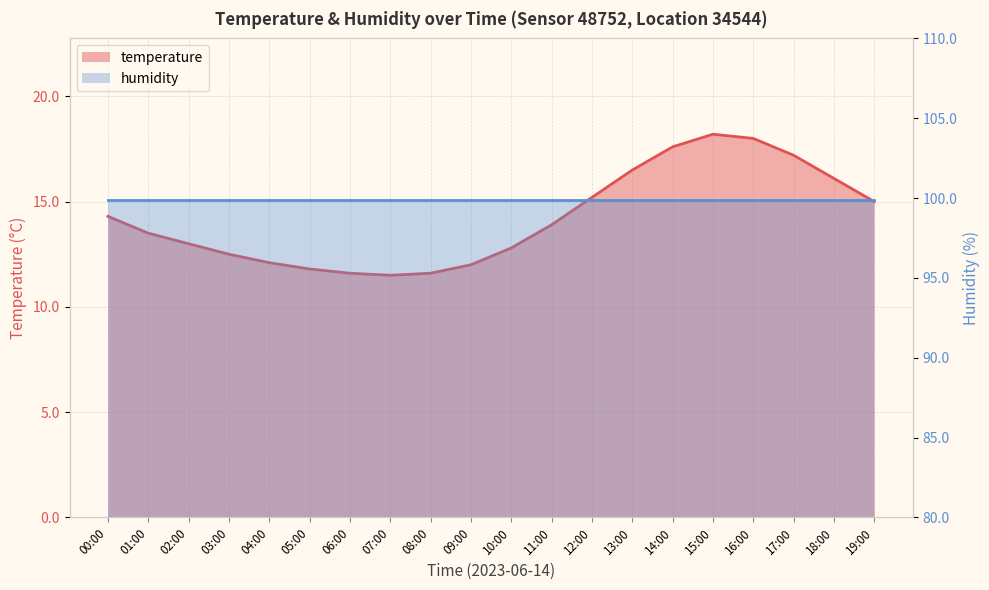

Where is the first local minimum?

07:00